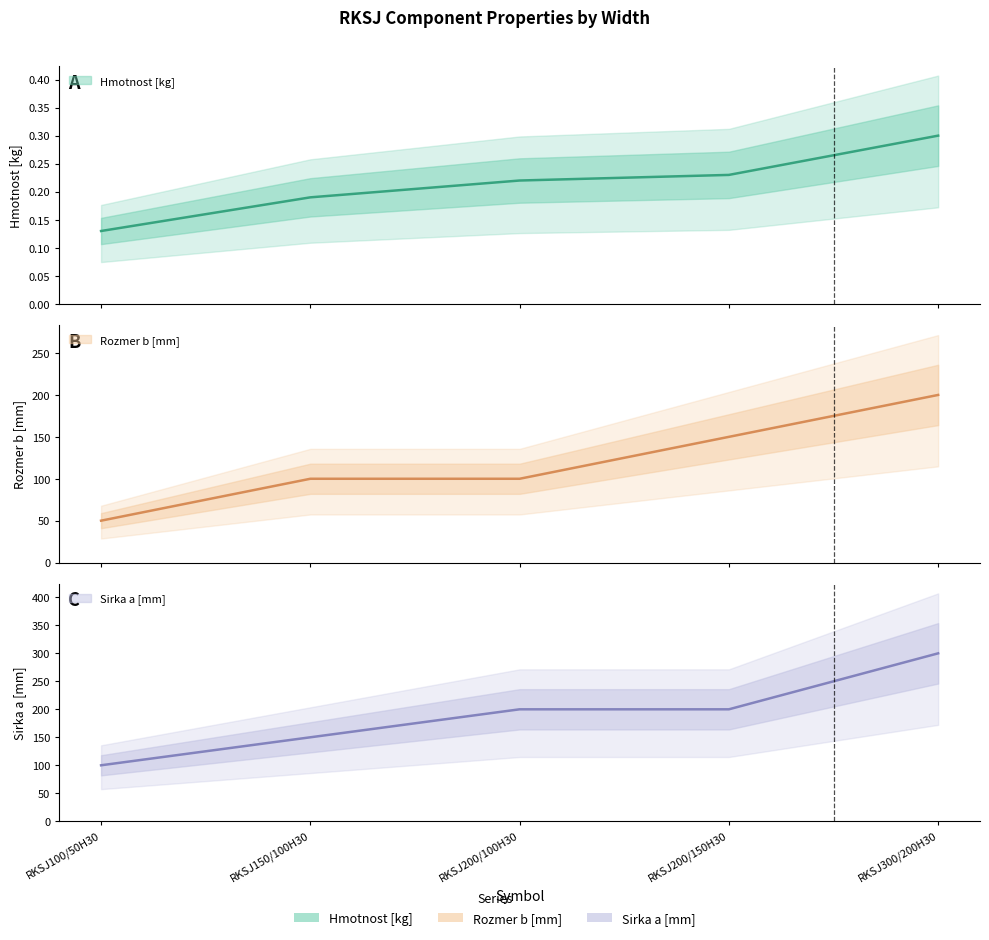

Count the Sirka a [mm] values in the range 150 to 200.

3